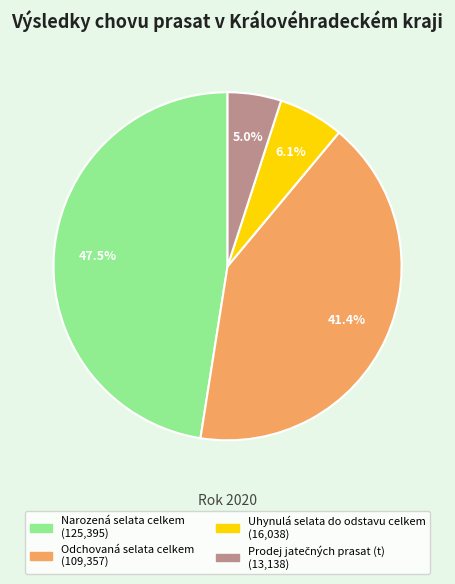

Is there a majority slice in this chart?

No